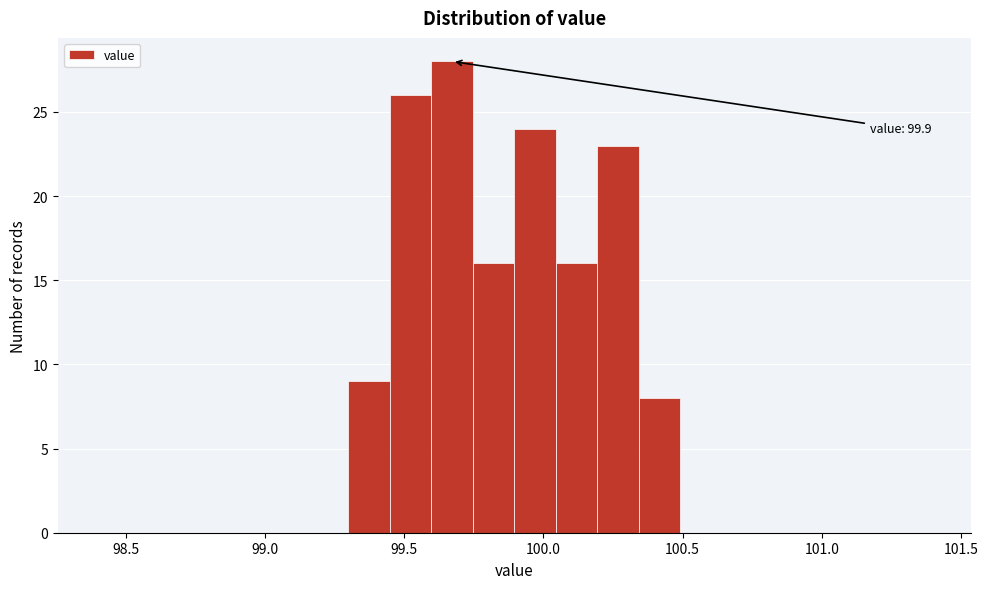

Around what value on the x-axis is the tallest bar? Give the approximate position of its centre, as read against the axis.

99.65